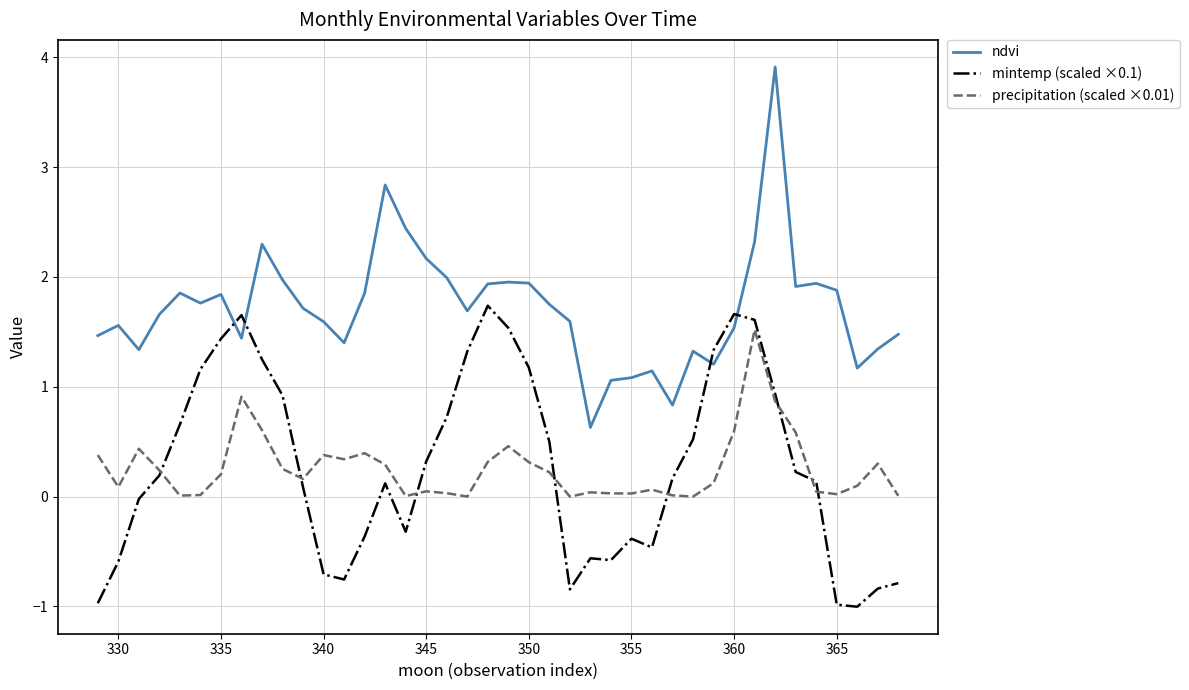

Which series has the largest total across all categories?

ndvi